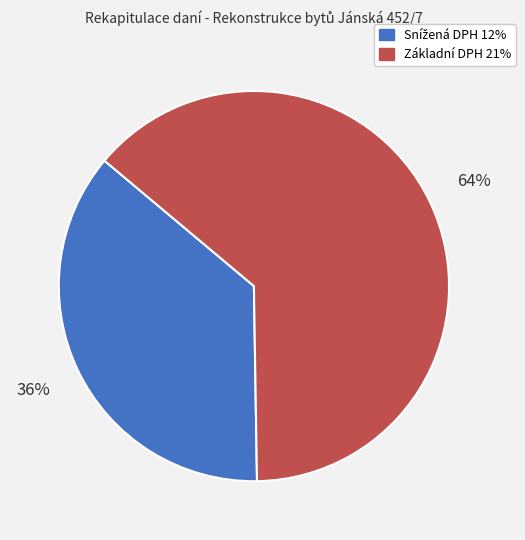

What is the largest slice in the pie chart?

Základní DPH 21%